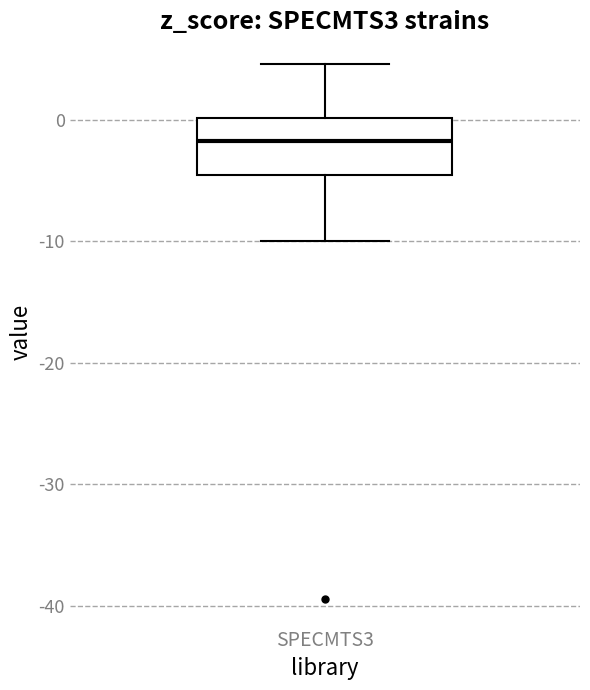

Where does the median line of the box for SPECMTS3 sit on the y-axis? The values are not printed on the chart, so give them approximately, as read against the axis.

-2